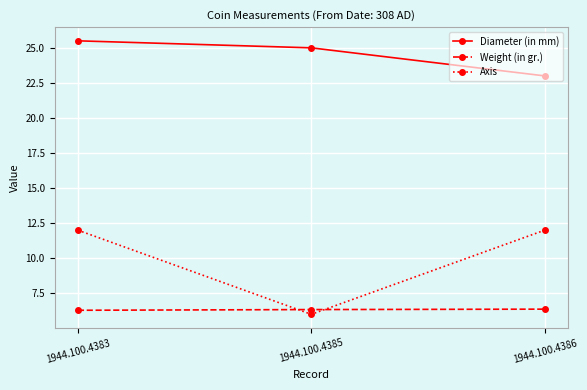

Is it true that Weight (in gr.) equals 6.4 at 1944.100.4386?

True